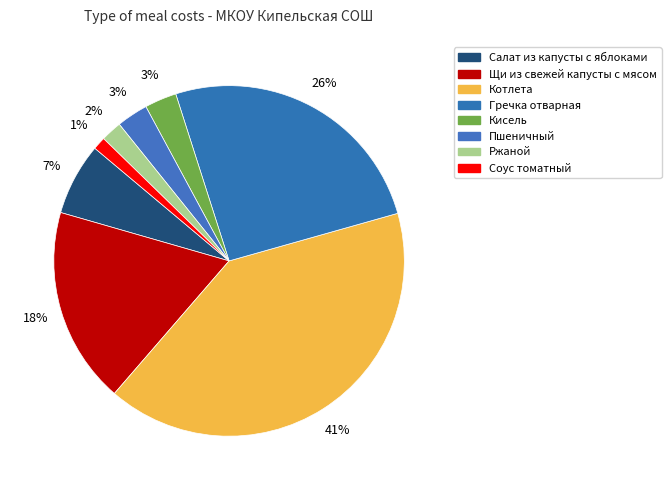

What percentage do Гречка отварная and Ржаной together represent?

27.5%